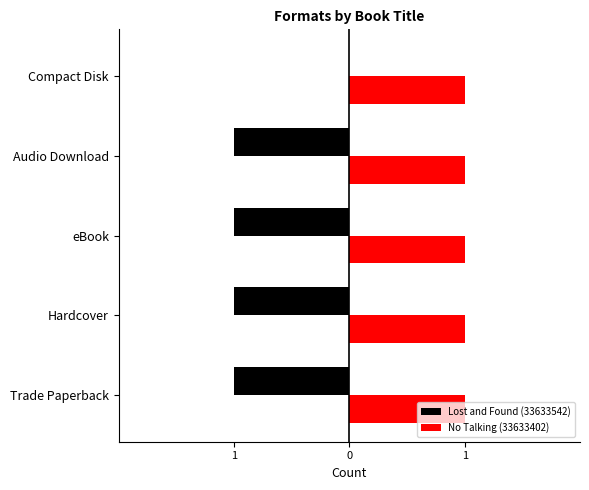

What are all the series names shown in the legend?

Lost and Found (33633542), No Talking (33633402)